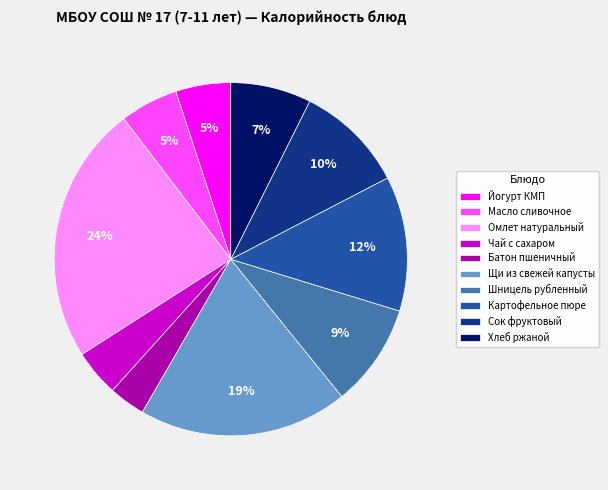

How many segments does this pie chart have?

10